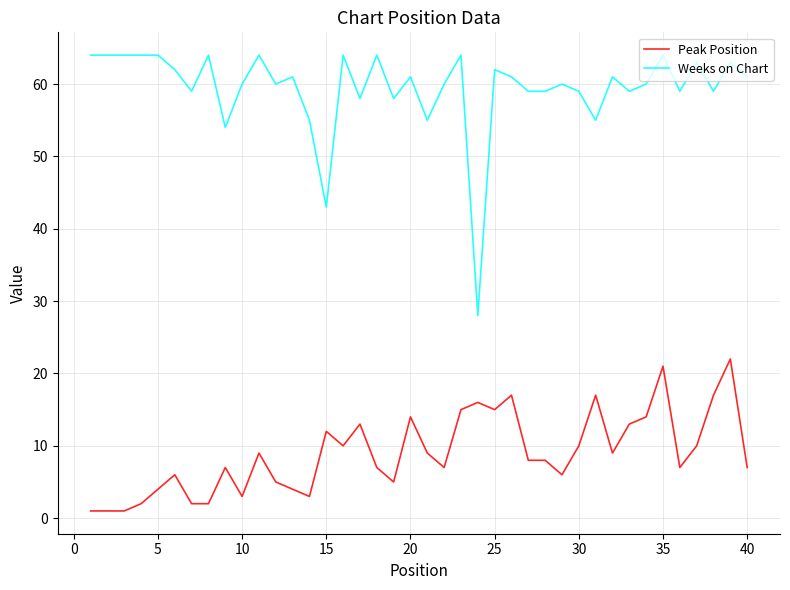

True or false: Peak Position and Weeks on Chart intersect in this chart.

False